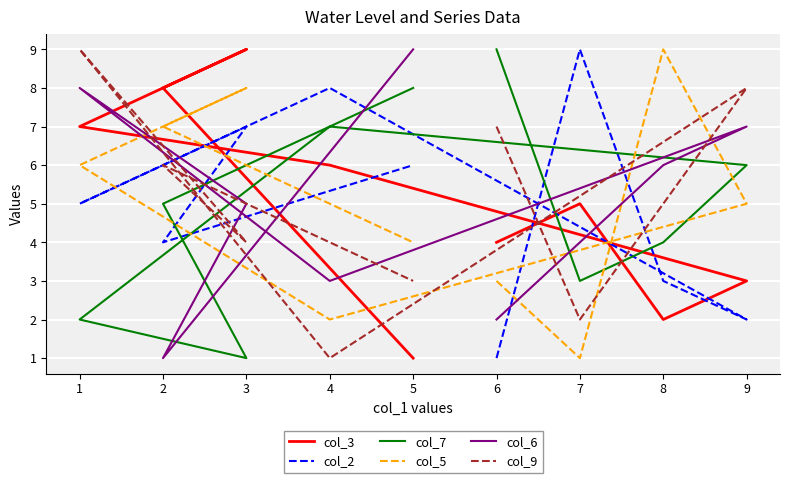

What is the difference between the second highest and second lowest values in the col_6 series?

6